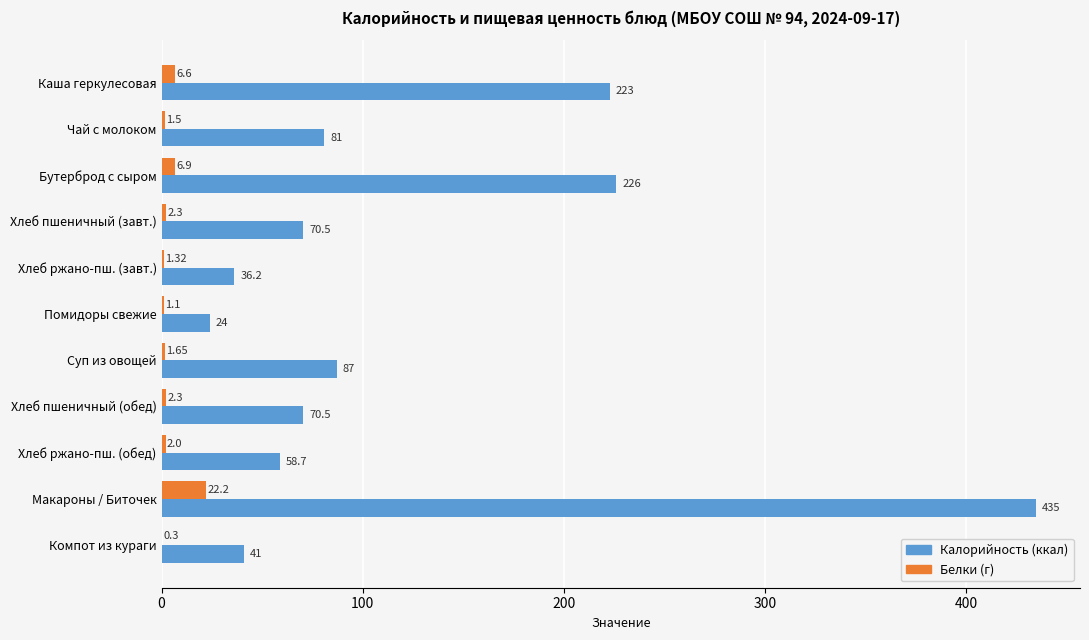

Which label corresponds to the largest value in the chart?

Макароны / Биточек